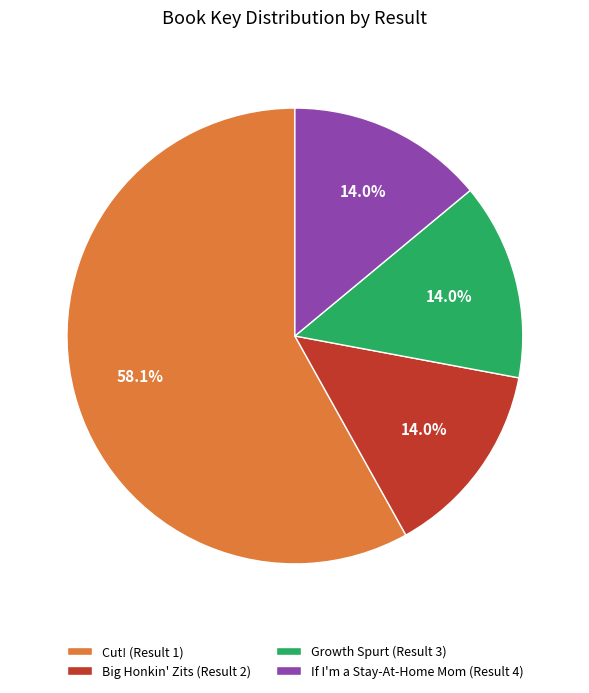

Is Big Honkin' Zits (Result 2) the majority of the pie?

No